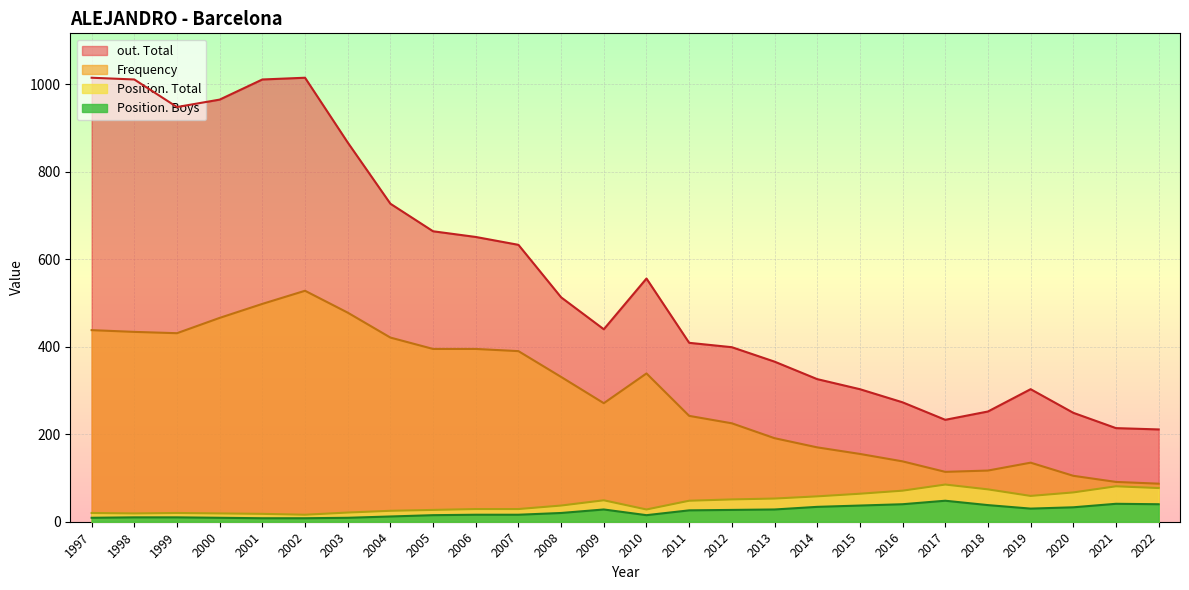

In Position. Total, how many points are lower than both neighbors (excluding endpoints)?

4